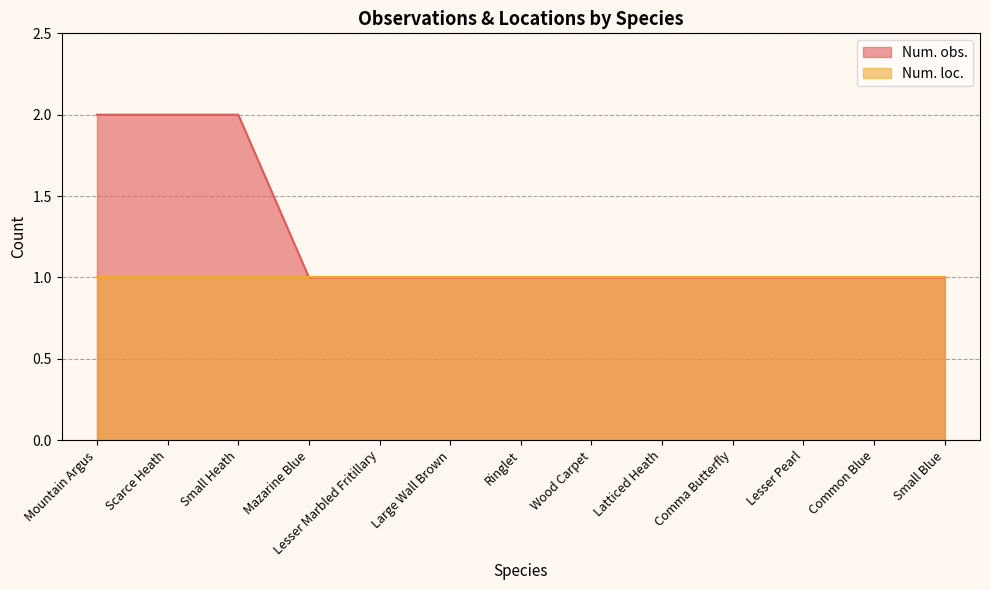

Reading right to left, extract all data points from this chart.

Small Blue=1	Common Blue=1	Lesser Pearl=1	Comma Butterfly=1	Latticed Heath=1	Wood Carpet=1	Ringlet=1	Large Wall Brown=1	Lesser Marbled Fritillary=1	Mazarine Blue=1	Small Heath=2	Scarce Heath=2	Mountain Argus=2